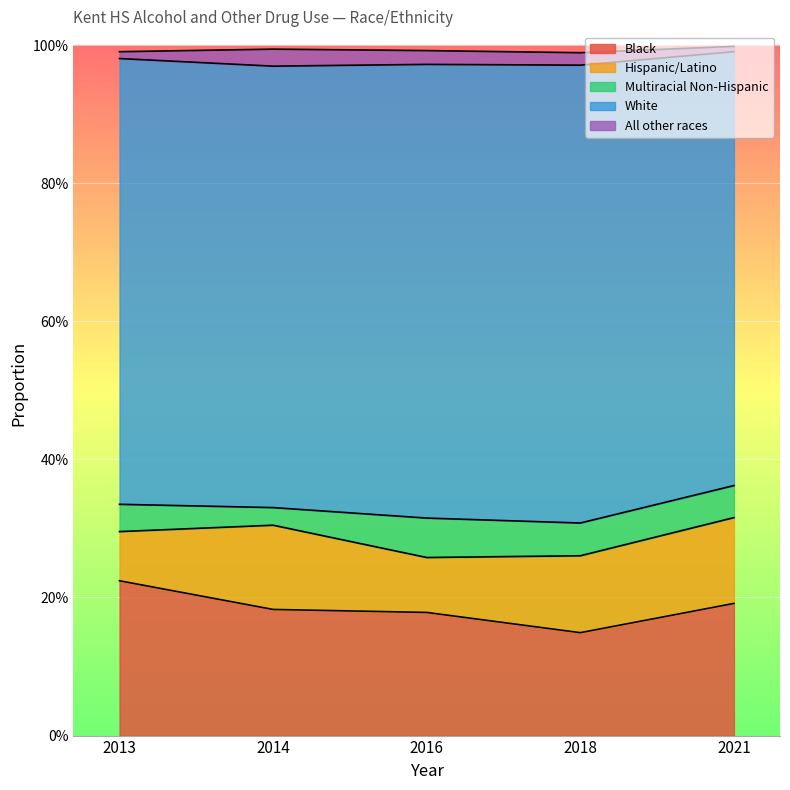

Reading left to right, transcribe all the data shown in this chart.

Black: 2013=0.2	2014=0.2	2016=0.2	2018=0.1	2021=0.2
Hispanic/Latino: 2013=0.1	2014=0.1	2016=0.1	2018=0.1	2021=0.1
Multiracial Non-Hispanic: 2013=0.0	2014=0.0	2016=0.1	2018=0.0	2021=0.0
White: 2013=0.6	2014=0.6	2016=0.7	2018=0.7	2021=0.6
All other races: 2013=0.0	2014=0.0	2016=0.0	2018=0.0	2021=0.0